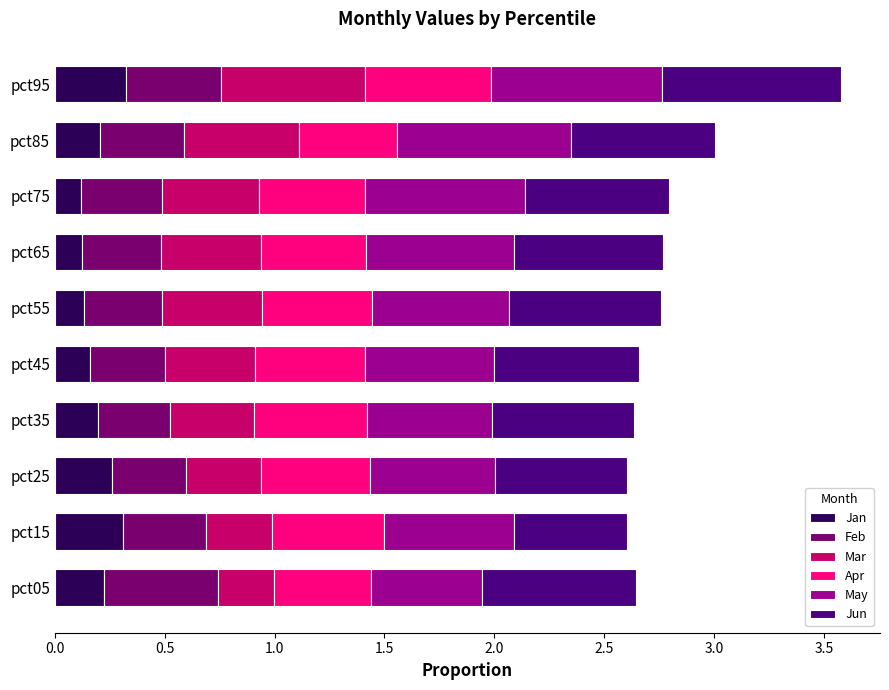

What is the total value across all series at pct15?

2.6